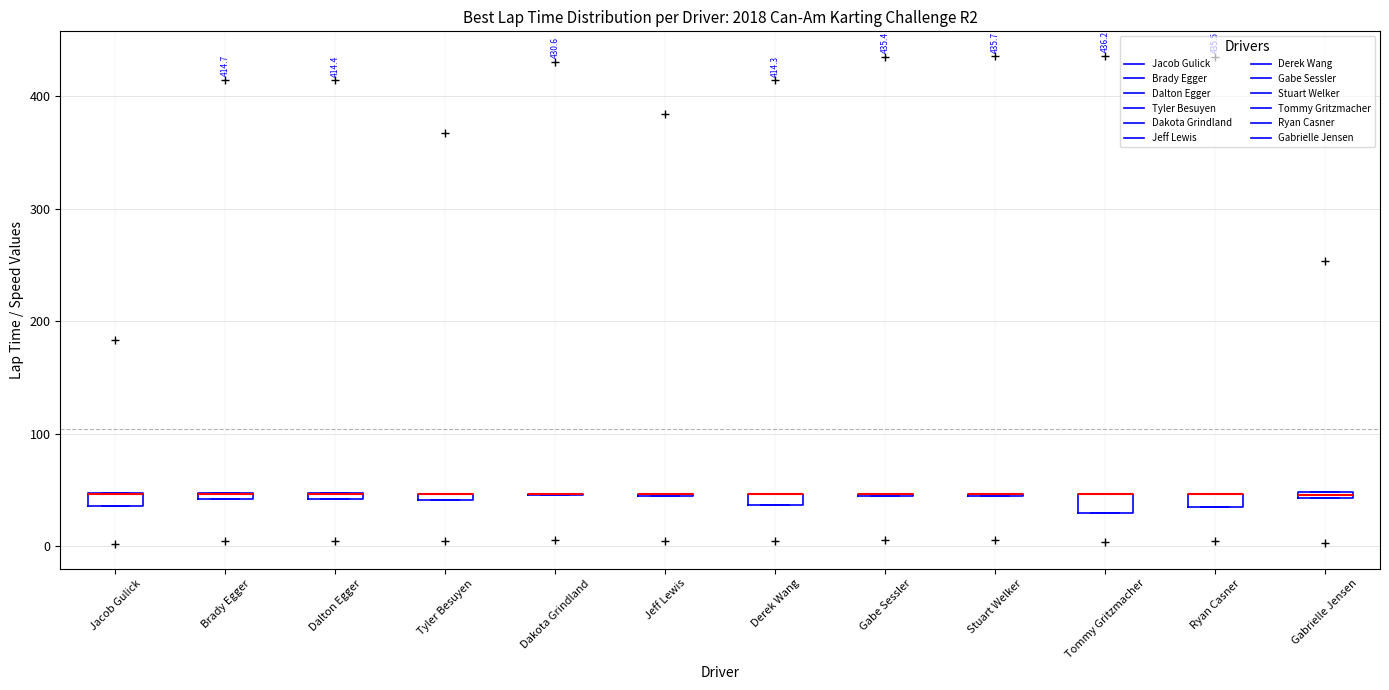

Where is the upper edge of the box for Ryan Casner on the y-axis? The values are not printed on the chart, so give them approximately, as read against the axis.

50